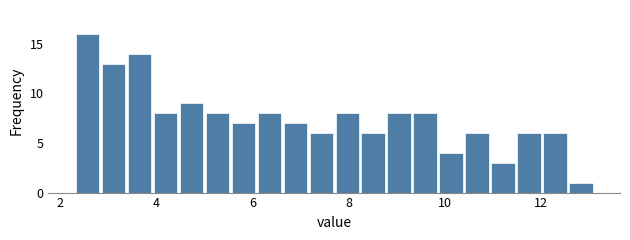

Around what value on the x-axis is the tallest bar? Give the approximate position of its centre, as read against the axis.

2.6